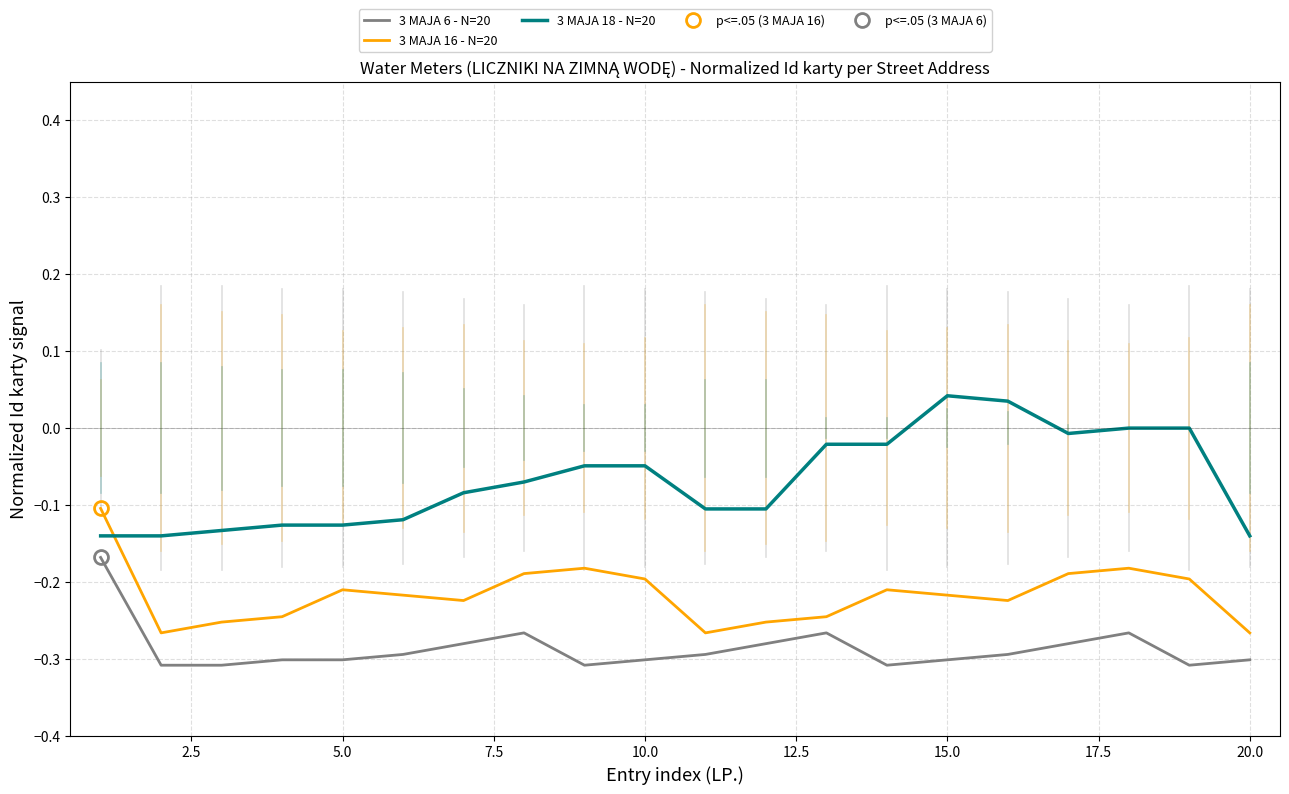

True or false: 3 MAJA 16 - N=20 and 3 MAJA 6 - N=20 intersect in this chart.

False